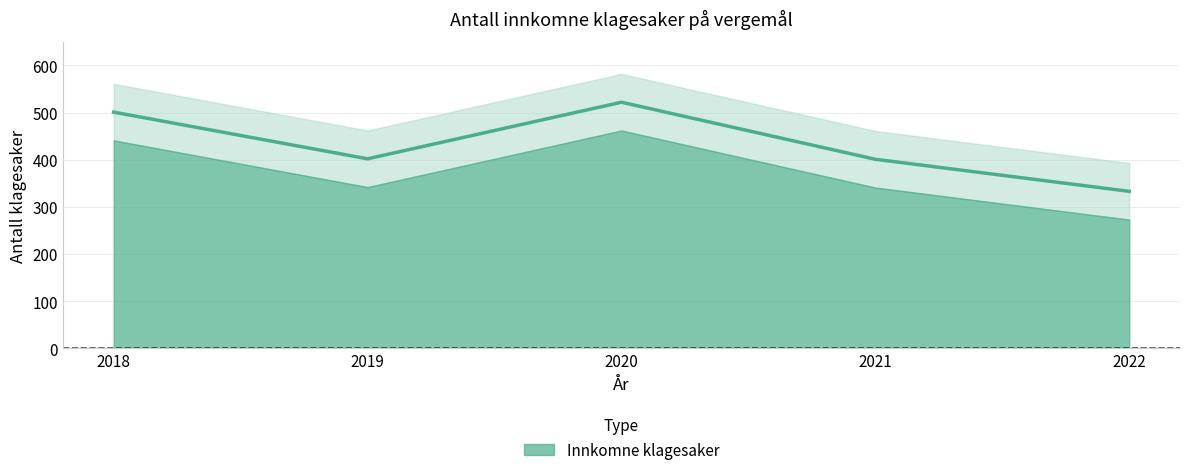

What is the ratio of the value at 2019 to the value at 2018?

0.8